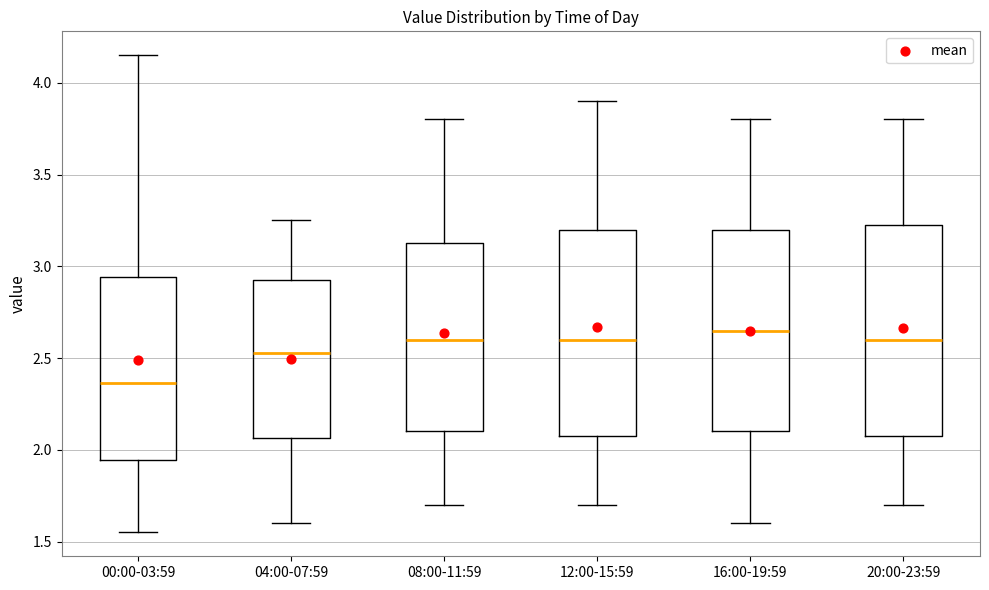

Where does the median line of the box for 04:00-07:59 sit on the y-axis? The values are not printed on the chart, so give them approximately, as read against the axis.

2.55